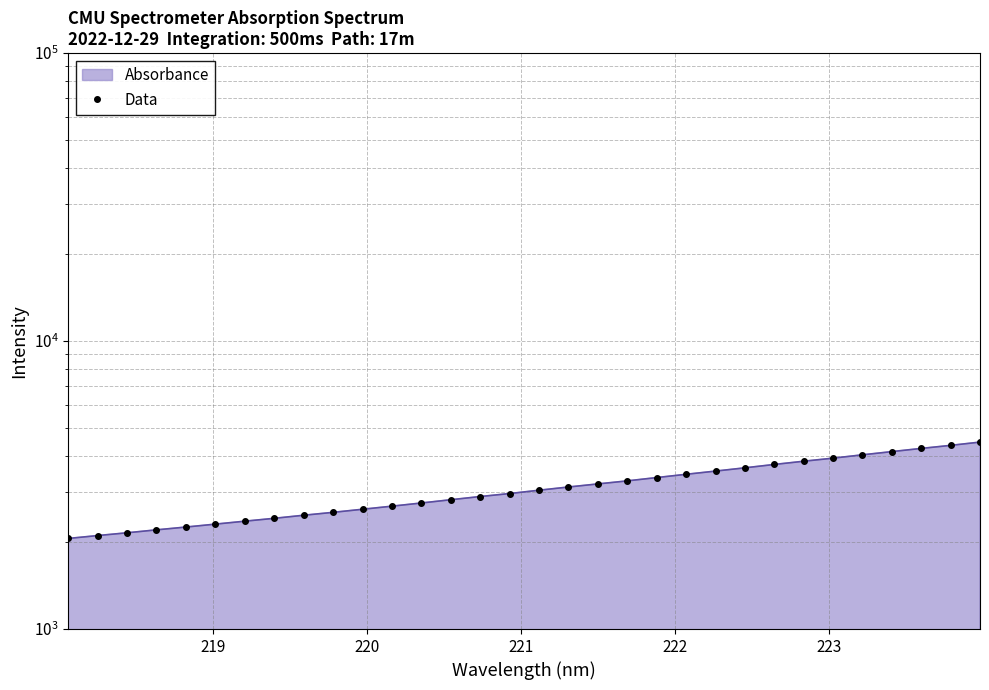

What is the maximum value shown in the chart?

4458.8